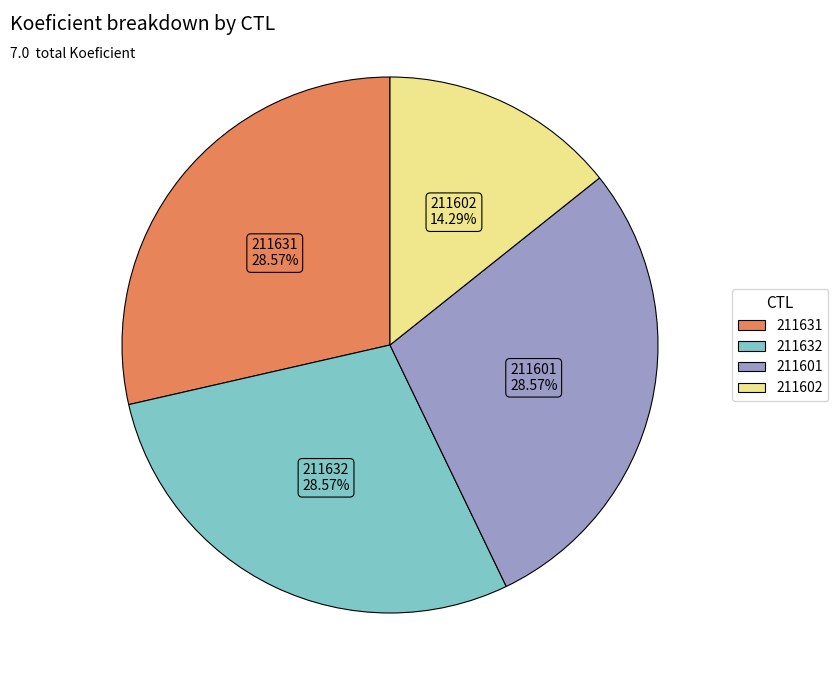

The 211601 slice represents 29% of the pie. True or false?

True